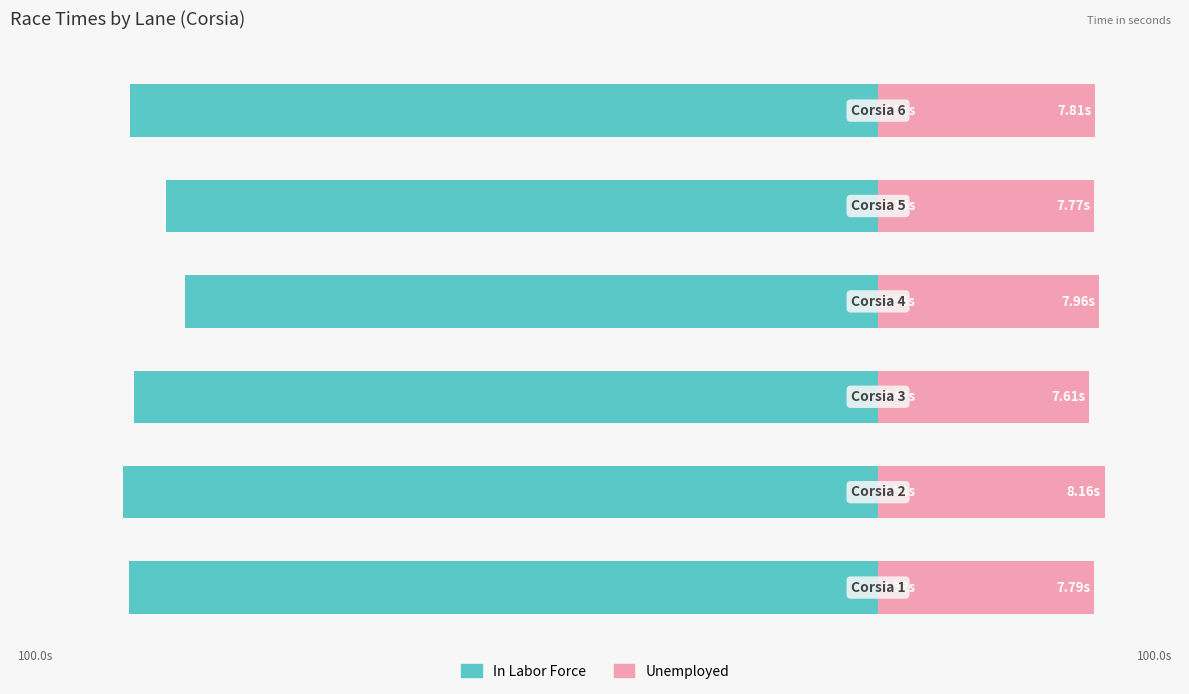

Reading left to right, extract all data points from this chart.

In Labor Force: 0=-99.2	1=-100.0	2=-98.5	3=-91.8	4=-94.3	5=-99.1
Unemployed: 0=28.6	1=30.0	2=28.0	3=29.3	4=28.6	5=28.7